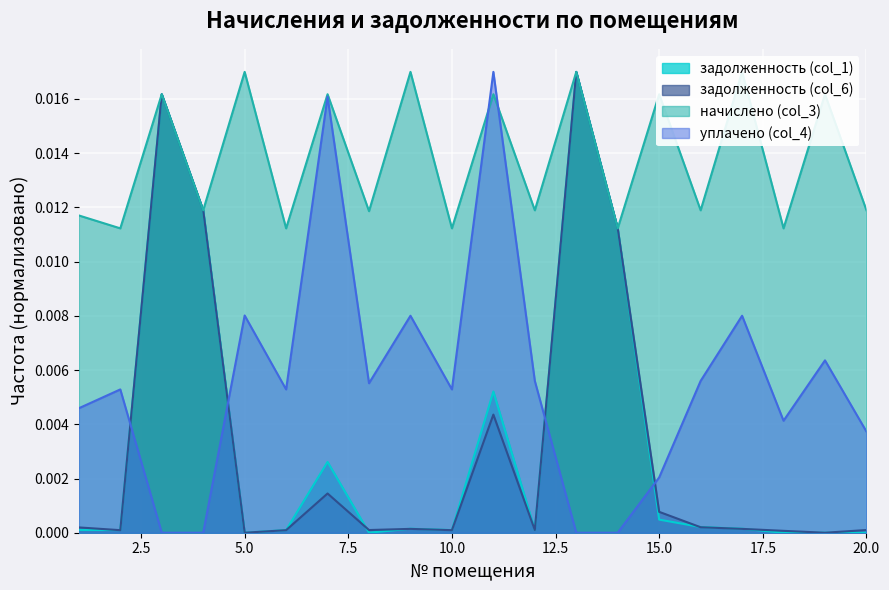

True or false: уплачено (col_4) and задолженность (col_6) cross at least once.

True